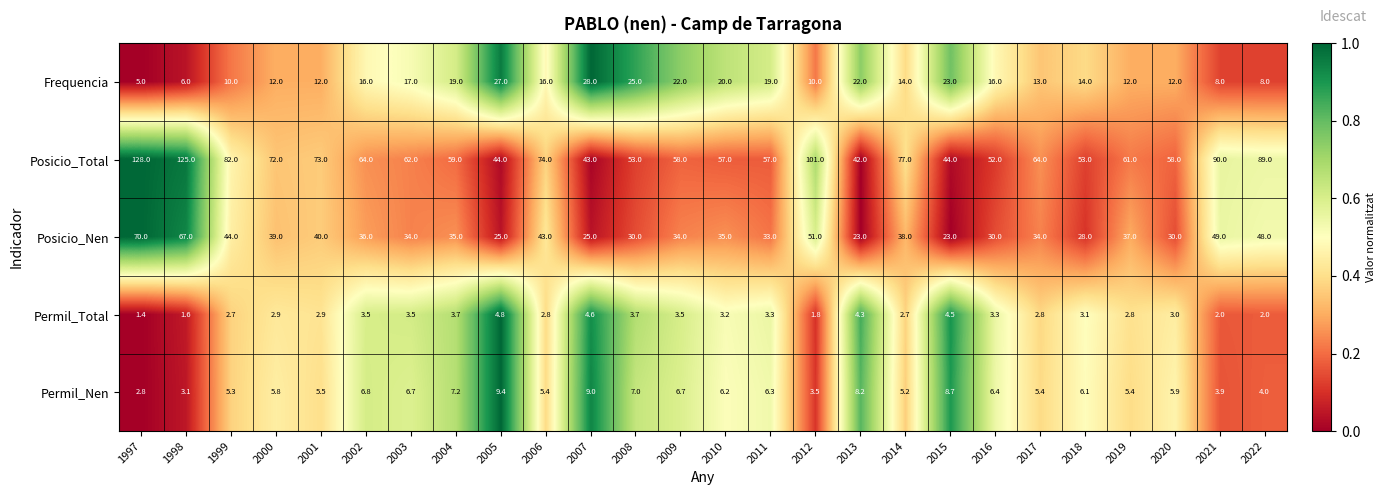

Which series has the largest total across all categories?

Posicio_Total